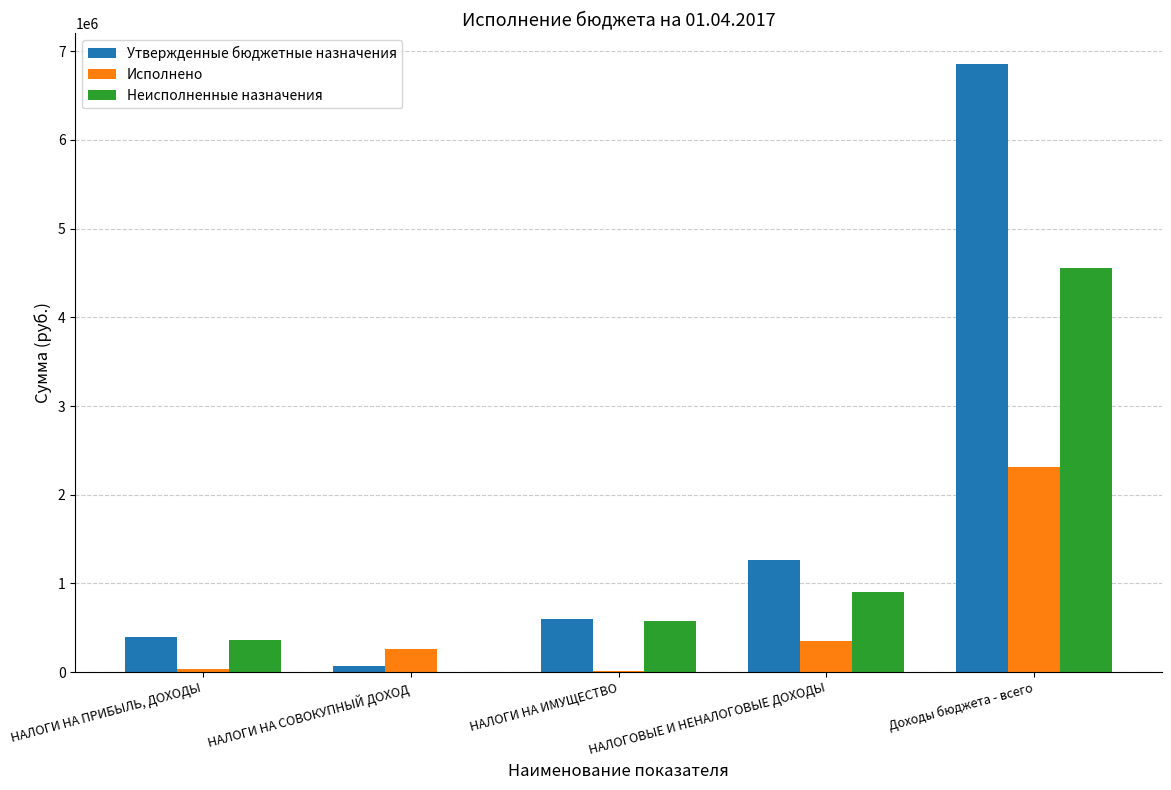

What is the sum of the Утвержденные бюджетные назначения values at Доходы бюджета - всего and НАЛОГИ НА ПРИБЫЛЬ, ДОХОДЫ?

7258200.0